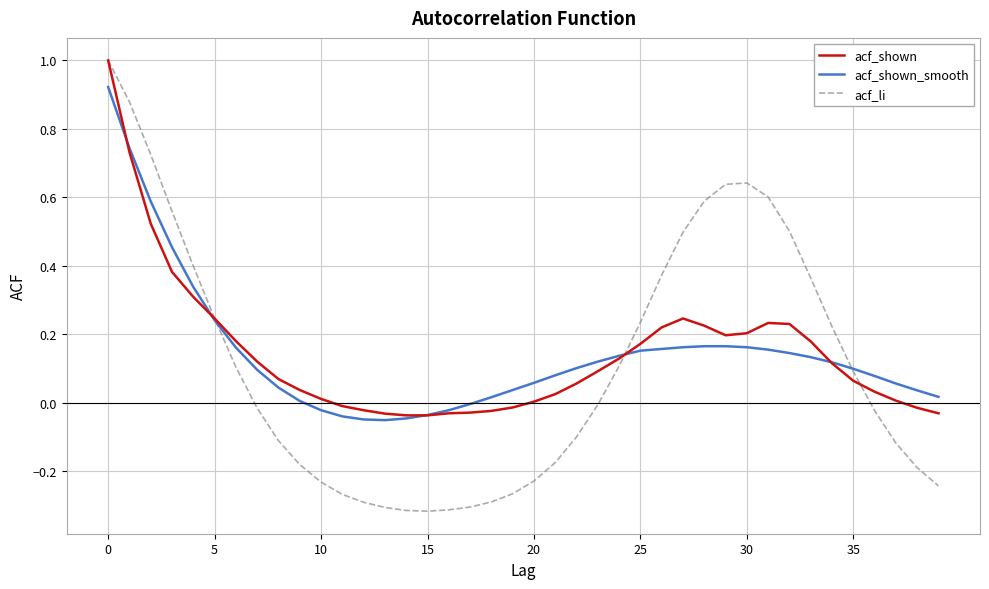

What is the highest value of the acf_shown series?

1.0